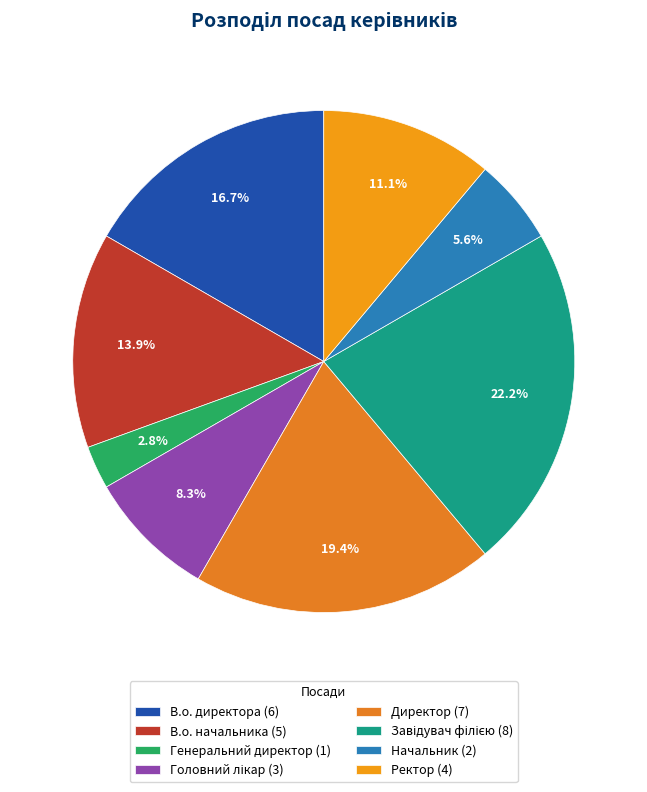

To the nearest percent, what is the combined percentage of Генеральний директор and Завідувач філією?

25%